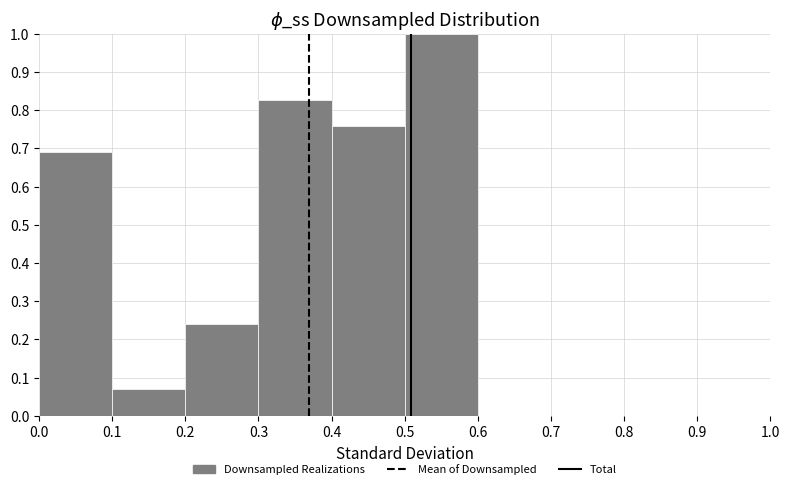

Reading left to right, list every bar in this chart as the range it spans on the x-axis followed by its height. The values are not printed on the chart, so give them approximately, as read against the axis.

0.0 to 0.1: 0.69
0.1 to 0.2: 0.07
0.2 to 0.3: 0.24
0.3 to 0.4: 0.83
0.4 to 0.5: 0.76
0.5 to 0.6: 1.00
0.6 to 0.7: 0
0.7 to 0.8: 0
0.8 to 0.9: 0
0.9 to 1.0: 0